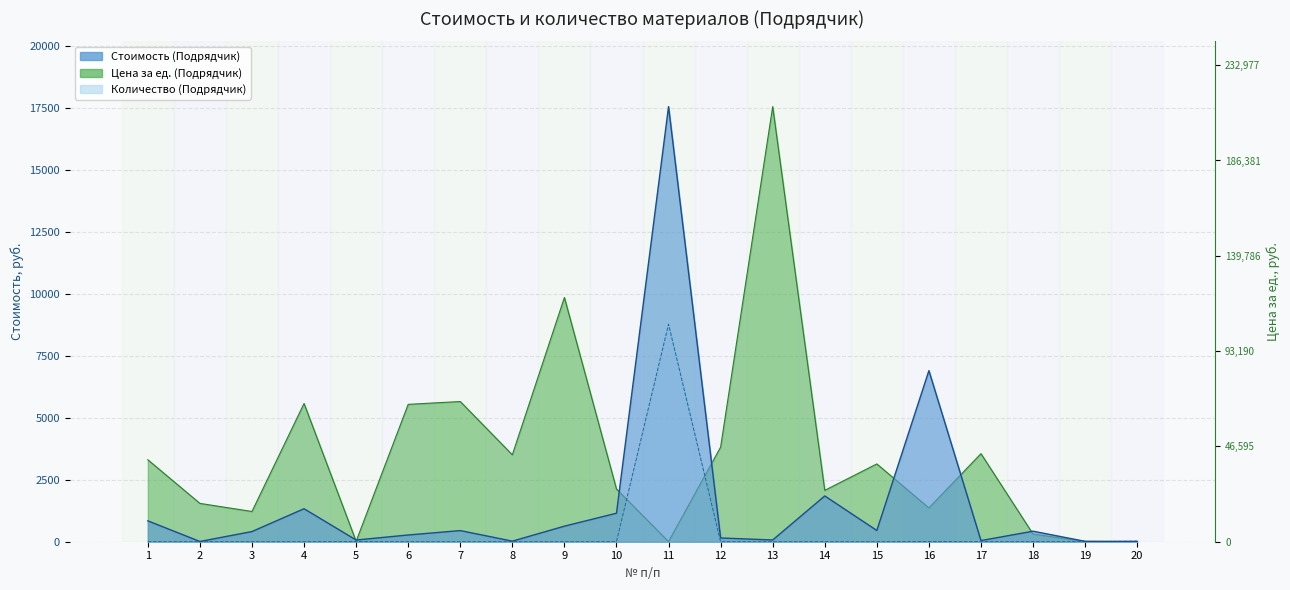

Which series has the widest spread of values?

Цена за ед. (Подрядчик)